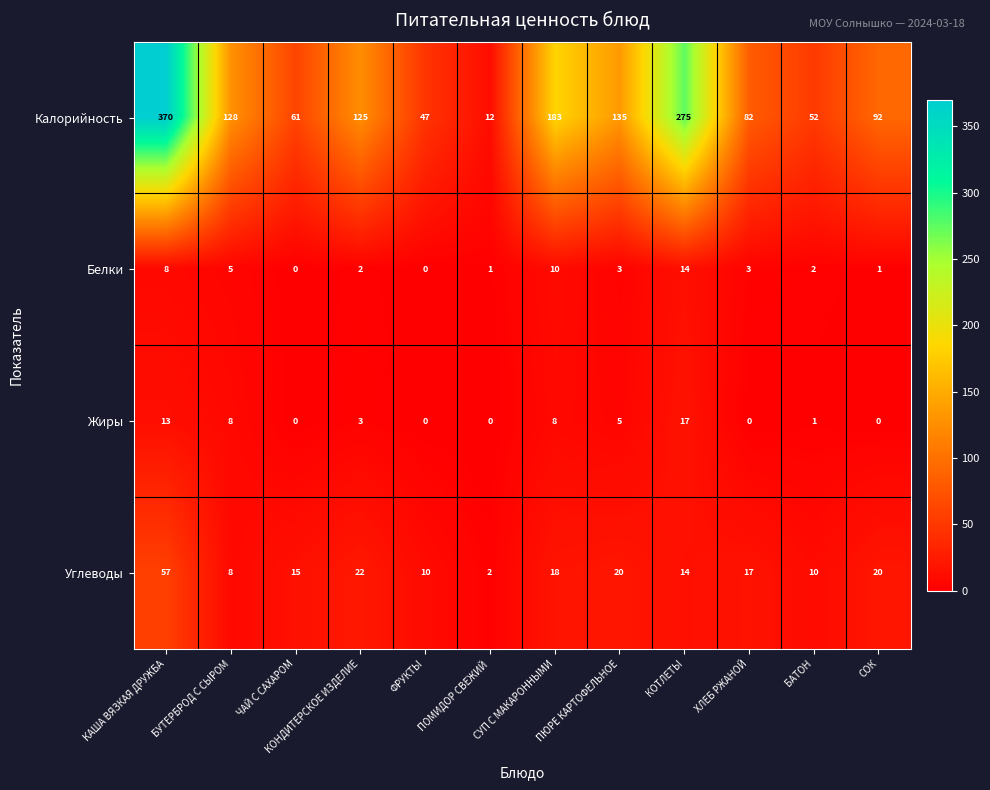

Count the number of data series in this chart.

4